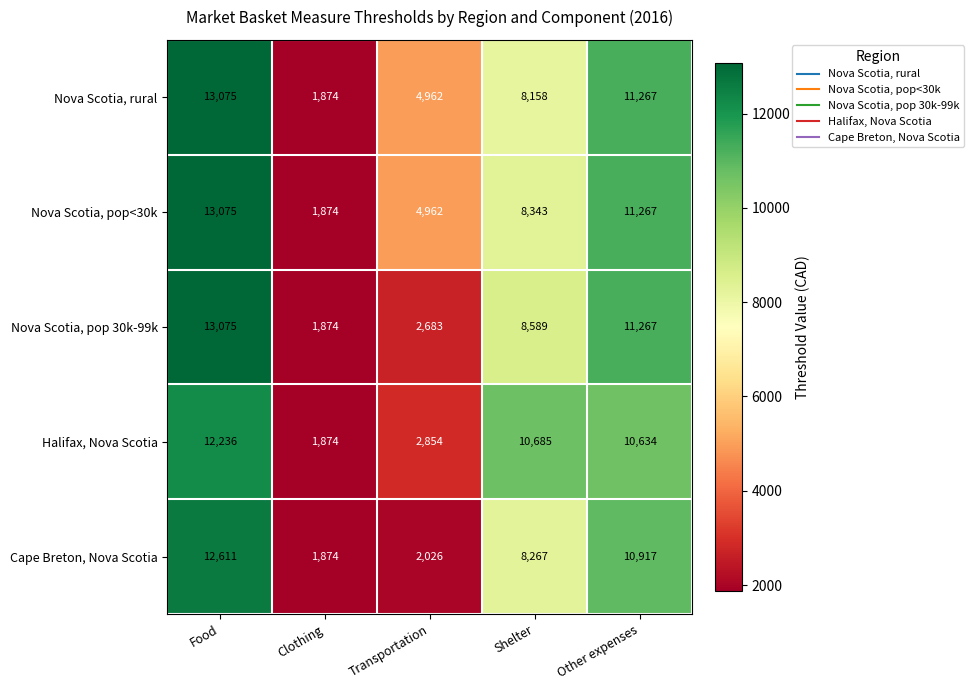

Between Food and Transportation, which series saw the biggest shift?

Cape Breton, Nova Scotia